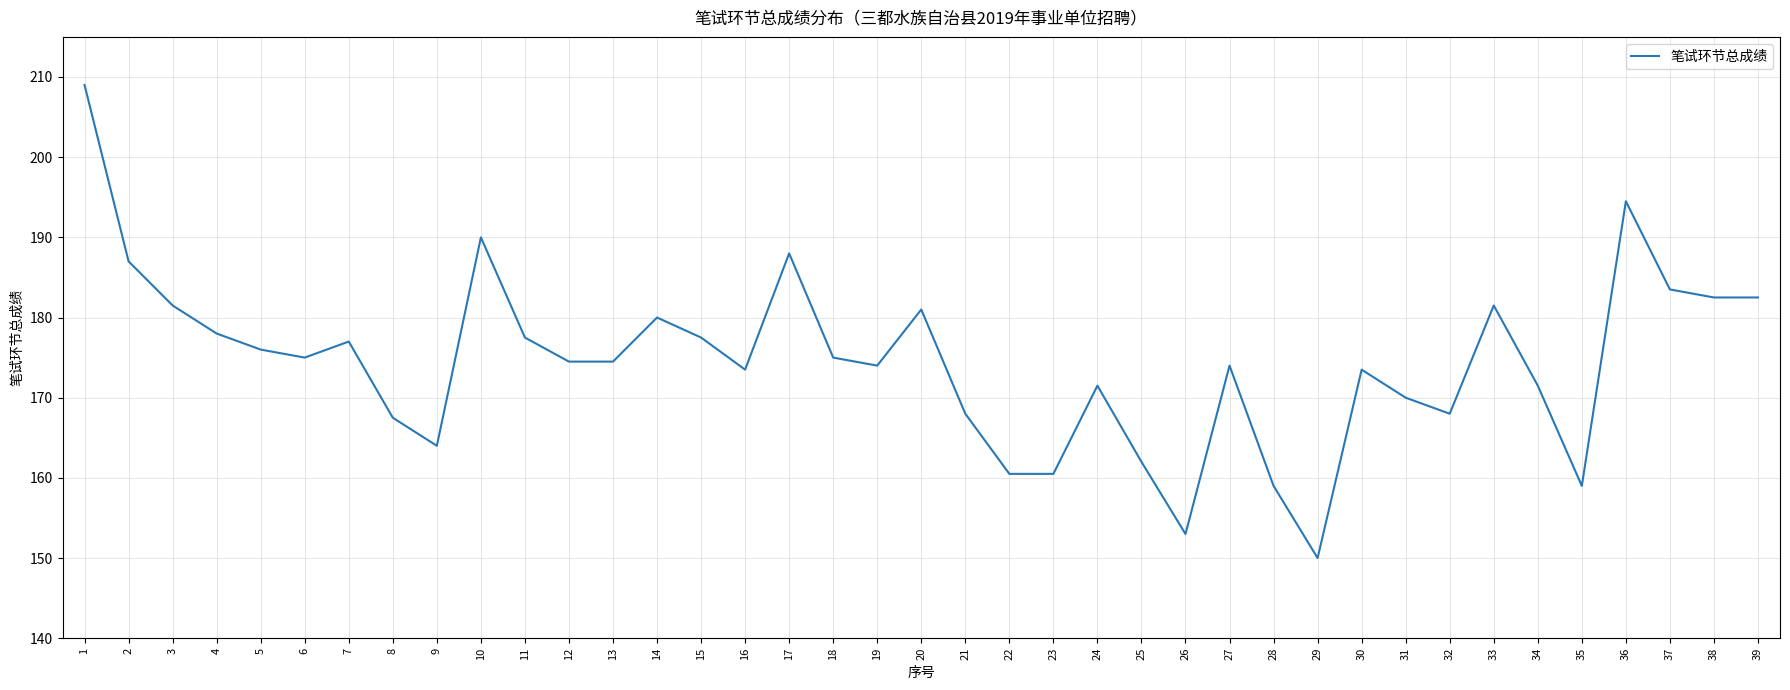

Which label corresponds to the largest value in the chart?

1